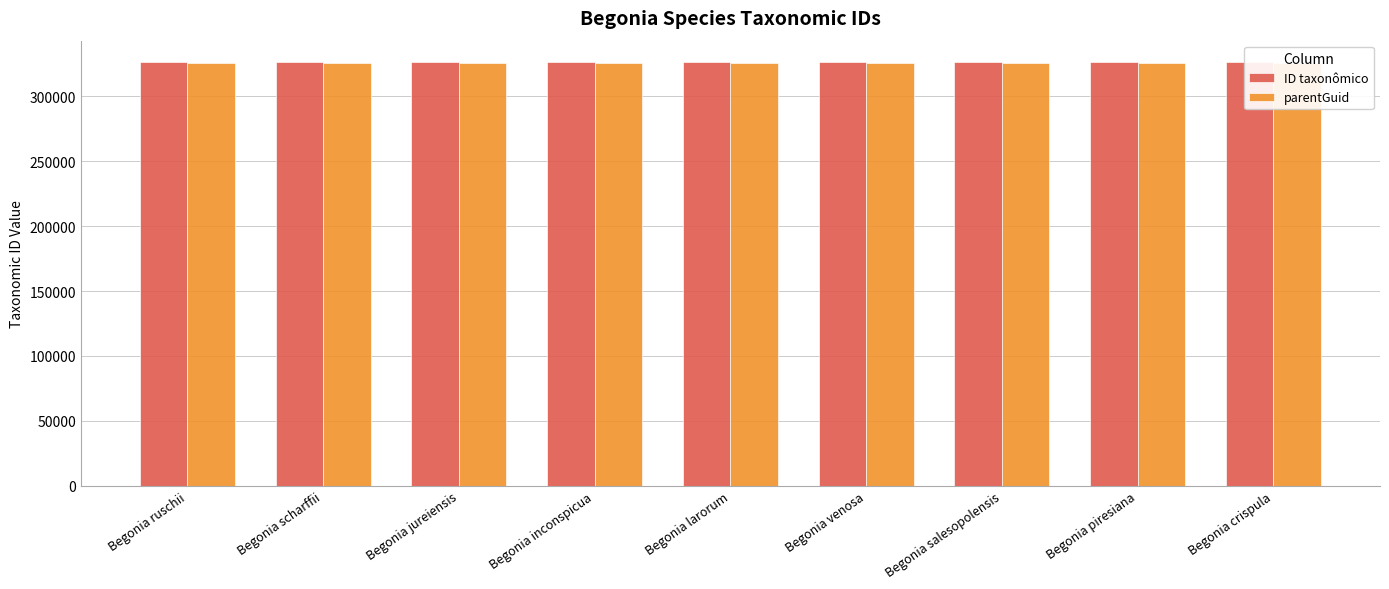

Which series changed the most between Begonia jureiensis and Begonia larorum?

ID taxonômico